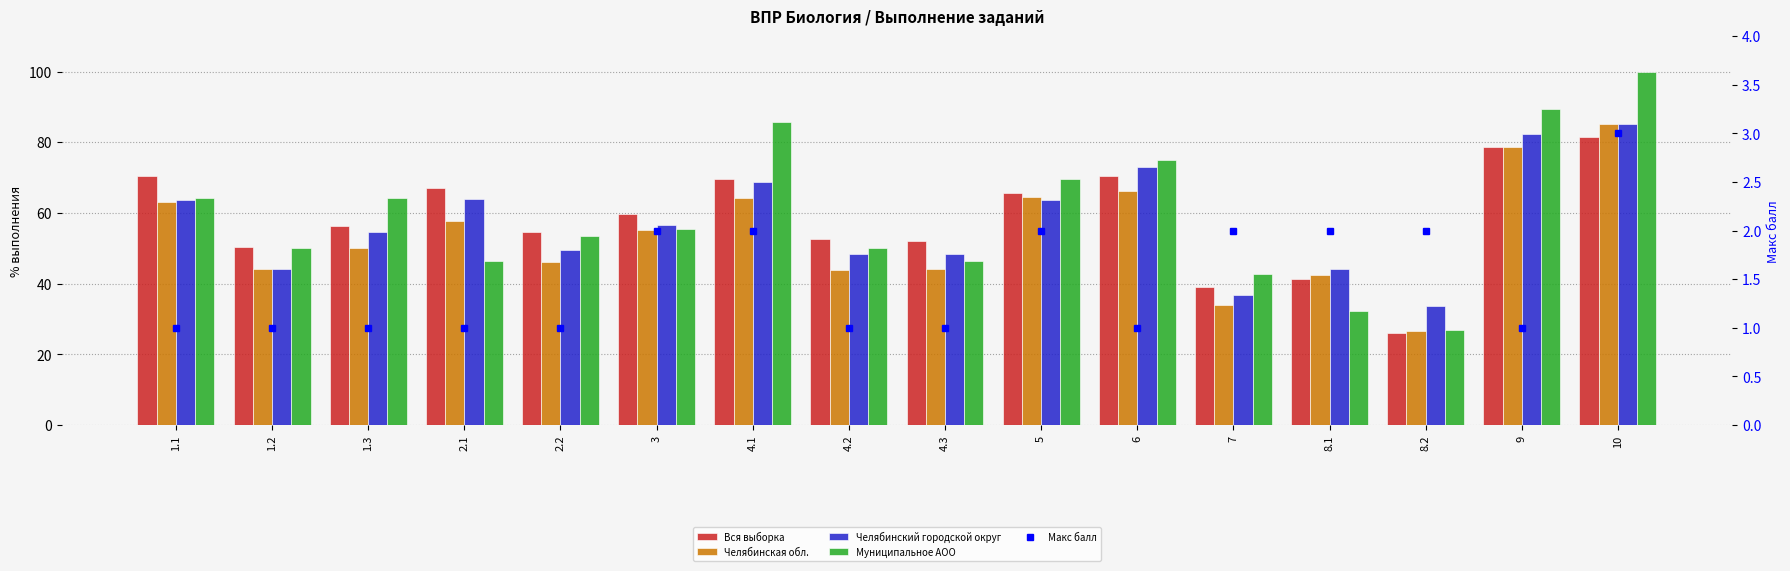

List the labels in order of Макс балл value, largest first.

10, 3, 4.1, 5, 7, 8.1, 8.2, 1.1, 1.2, 1.3, 2.1, 2.2, 4.2, 4.3, 6, 9